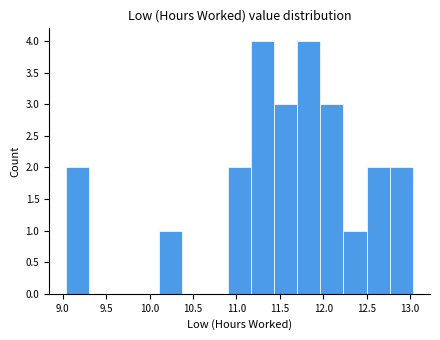

Reading left to right, transcribe this chart: for each bar, give the range it covers on the x-axis and its height. Neither the bar edges nor the heights are printed on the chart, so give them approximately, as read against the axes.

9.05 to 9.30: 2
9.30 to 9.55: 0
9.55 to 9.85: 0
9.85 to 10.10: 0
10.10 to 10.35: 1
10.35 to 10.65: 0
10.65 to 10.90: 0
10.90 to 11.15: 2
11.15 to 11.45: 4
11.45 to 11.70: 3
11.70 to 11.95: 4
11.95 to 12.25: 3
12.25 to 12.50: 1
12.50 to 12.75: 2
12.75 to 13.05: 2